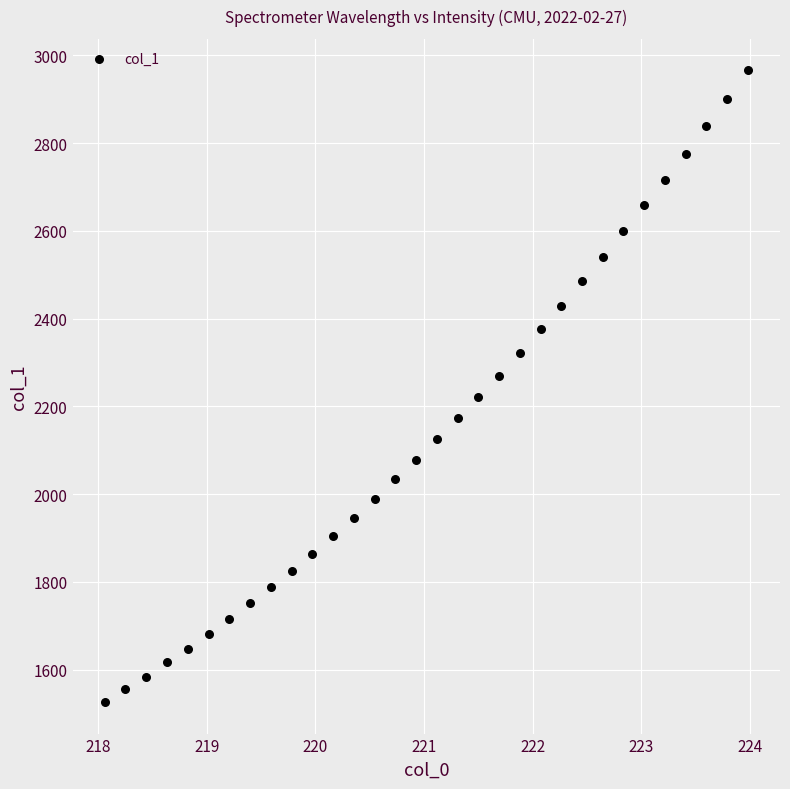

What is the range of Y values (max minus min)?

1439.3